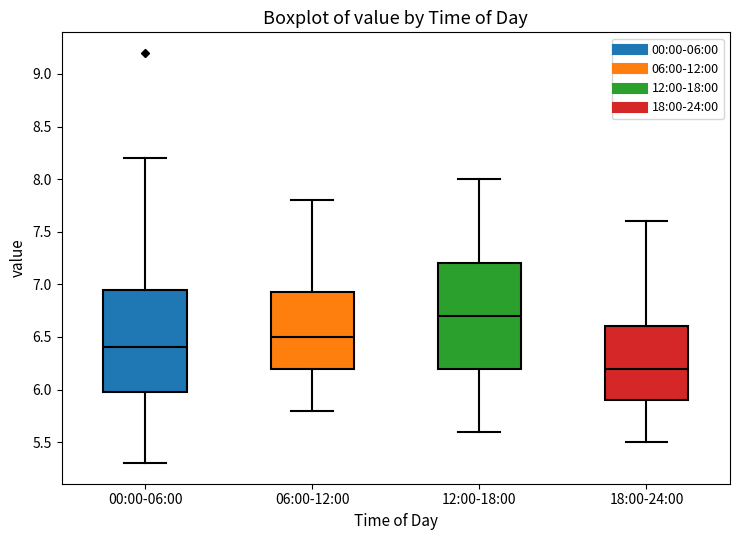

Which box's median line is the highest?

12:00-18:00